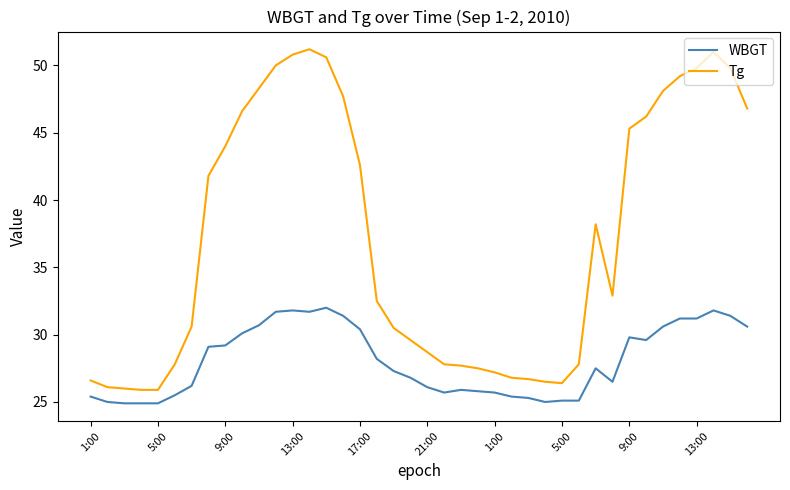

What is the minimum value for Tg?

25.9